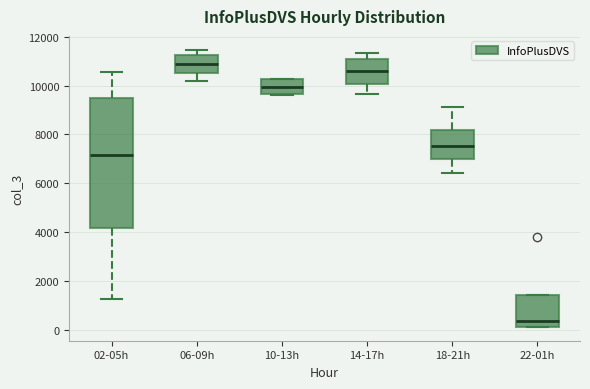

Which box is the tallest, from its lower edge to its upper edge?

02-05h